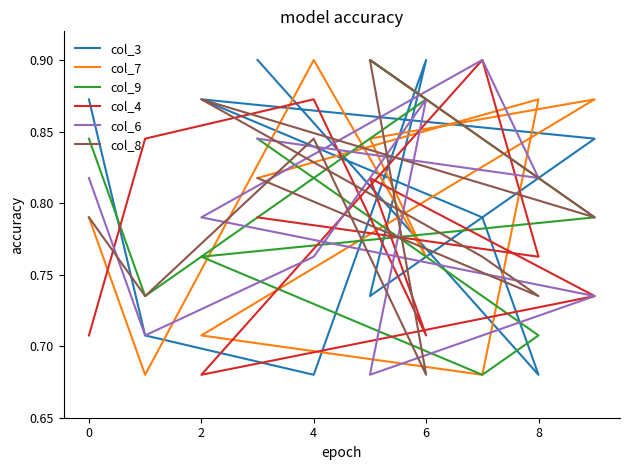

How many times do col_3 and col_8 cross each other?

6